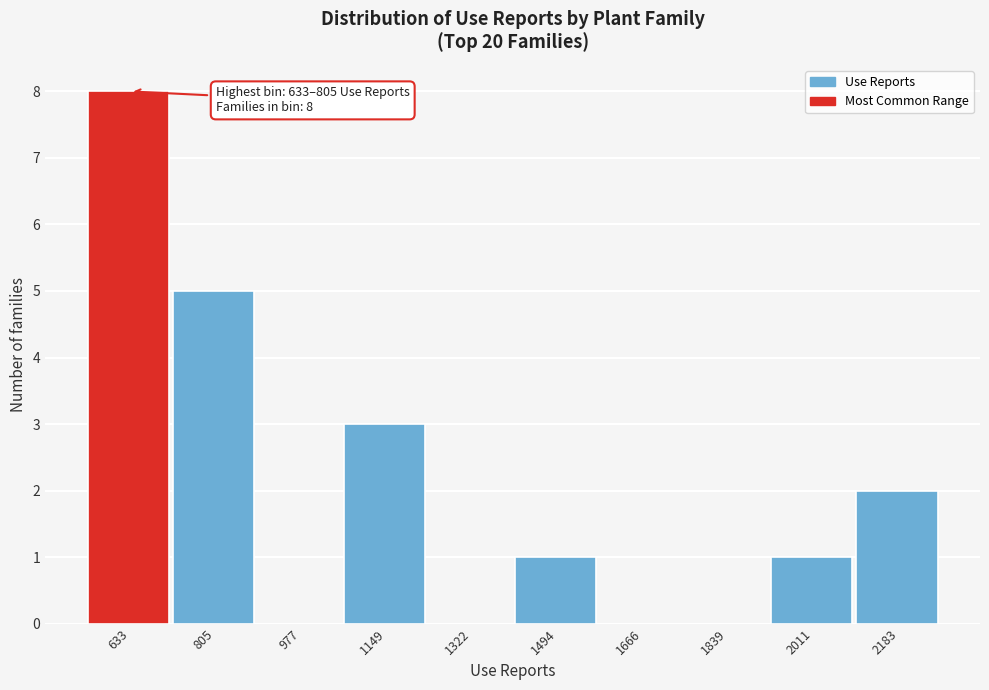

Reading left to right, transcribe all the data shown in this chart.

633=8	805=5	977=0	1149=3	1322=0	1494=1	1666=0	1839=0	2011=1	2183=2